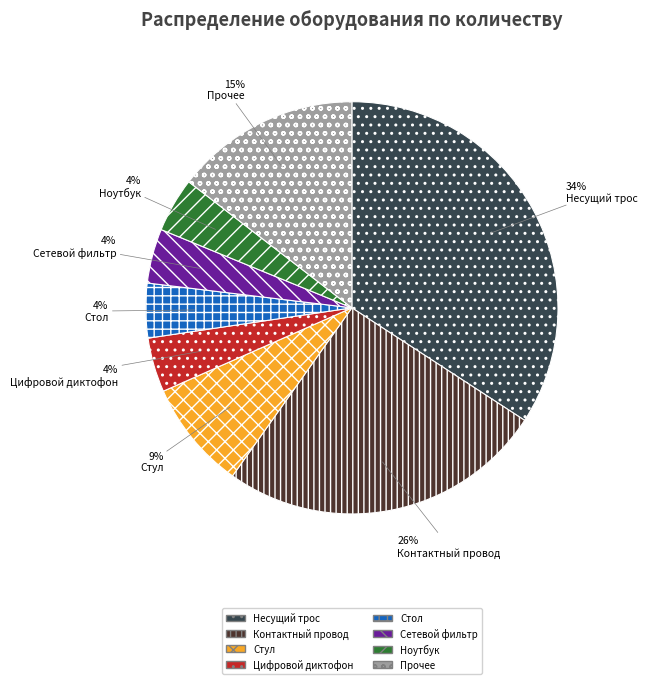

Does any single category account for the majority?

No